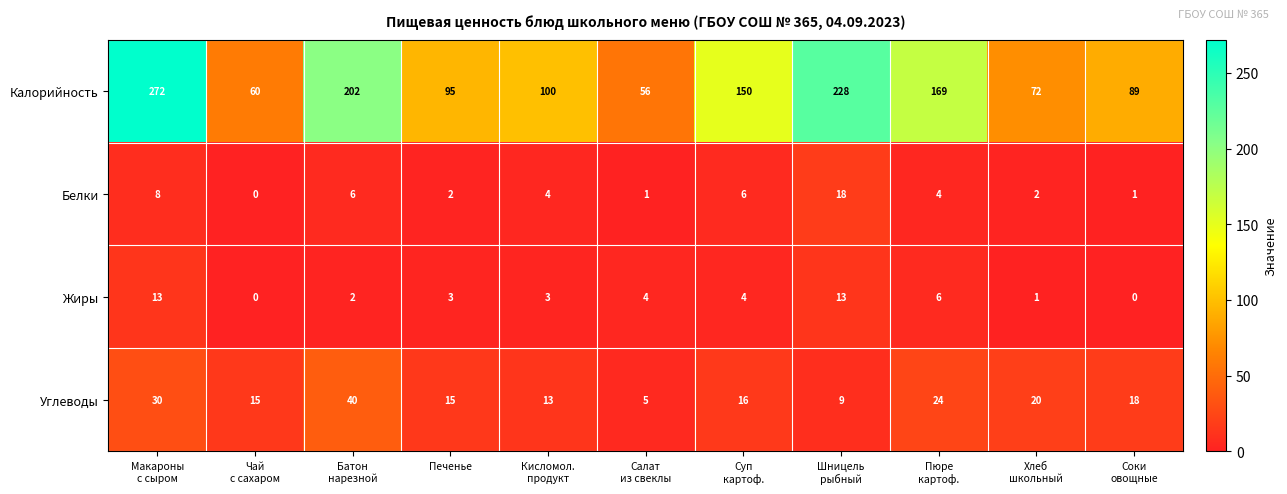

At how many categories does at least one series exceed 107?

5